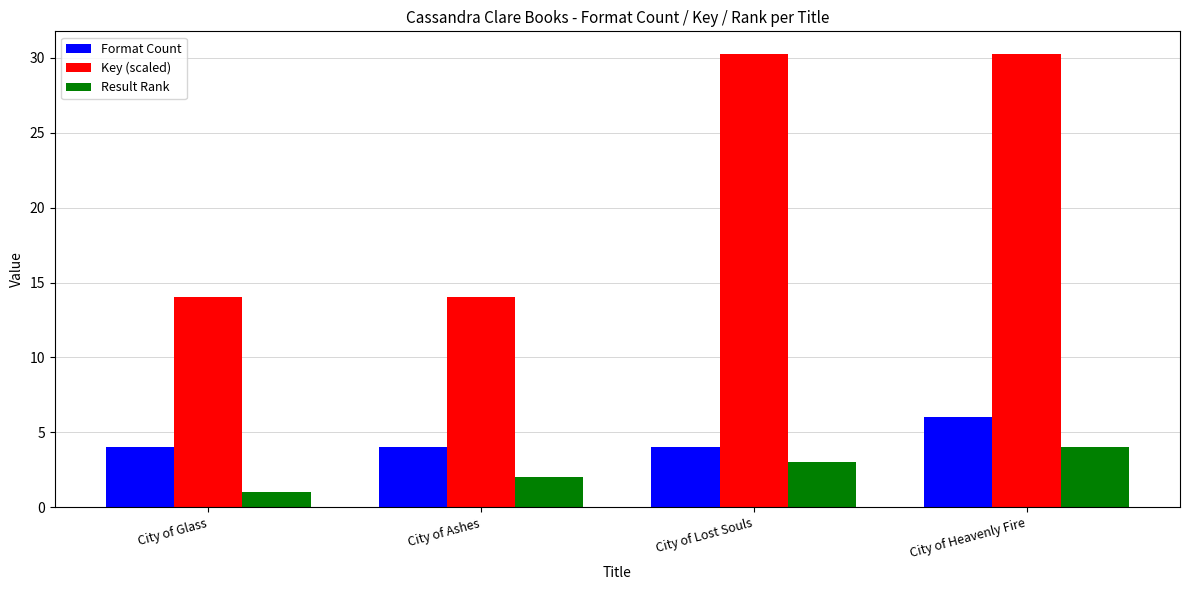

What is the spread (max minus min) of values at City of Heavenly Fire?

26.2